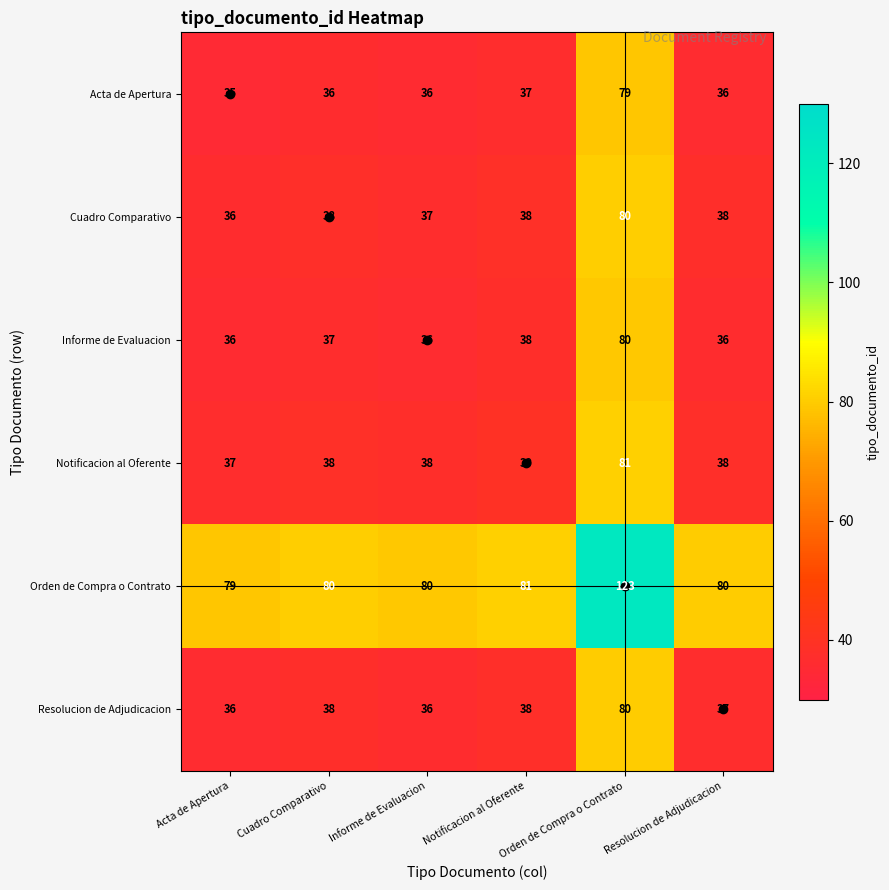

What is the difference between the highest and lowest values at Resolucion de Adjudicacion?

44